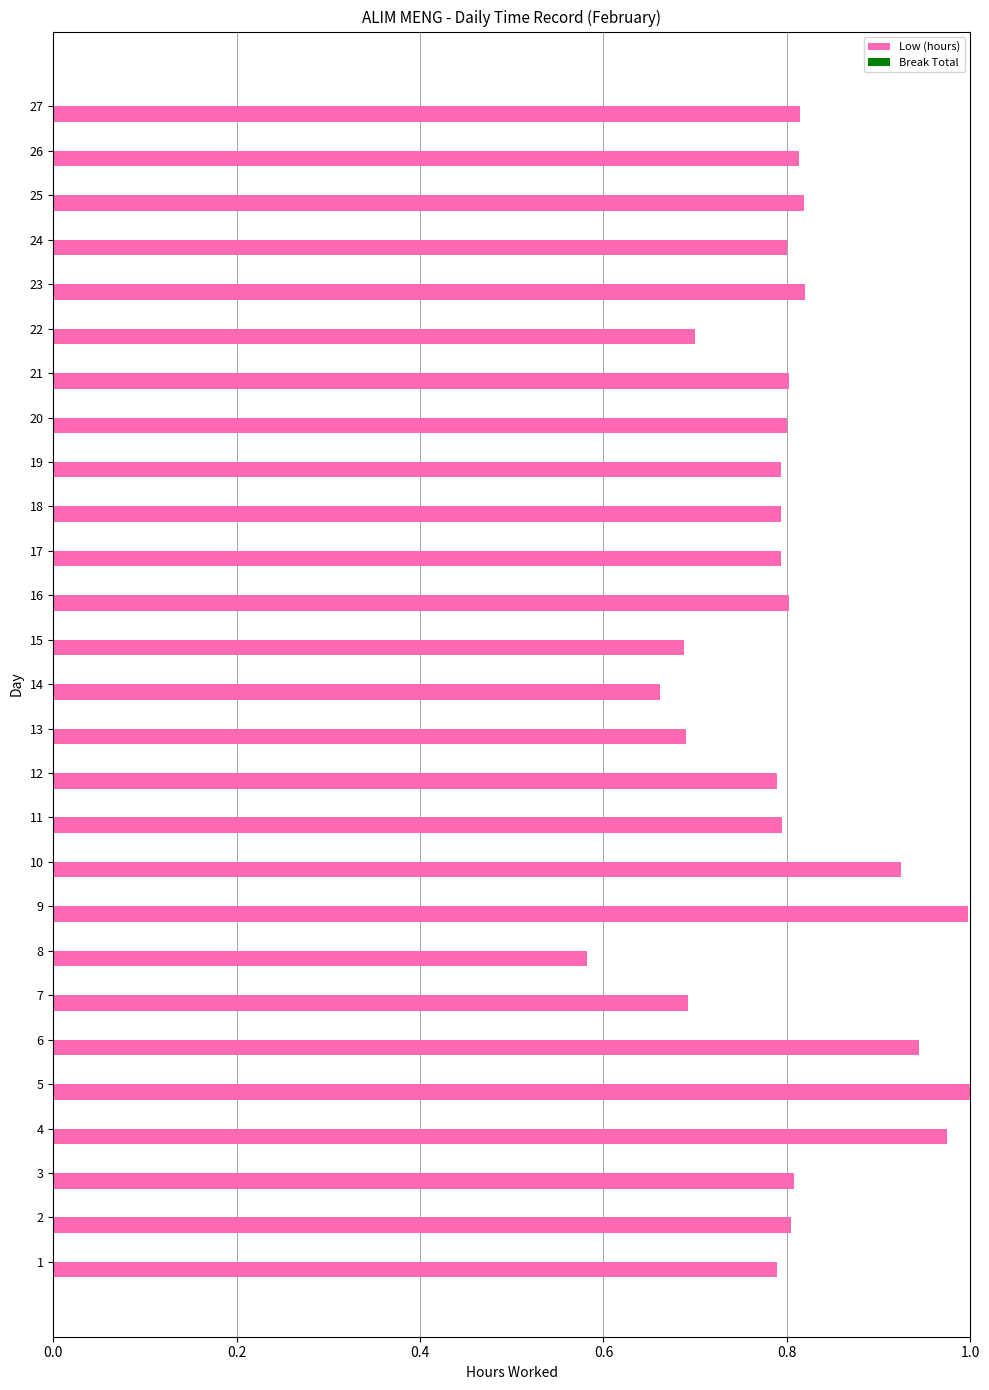

What is the sum of all values?

21.7